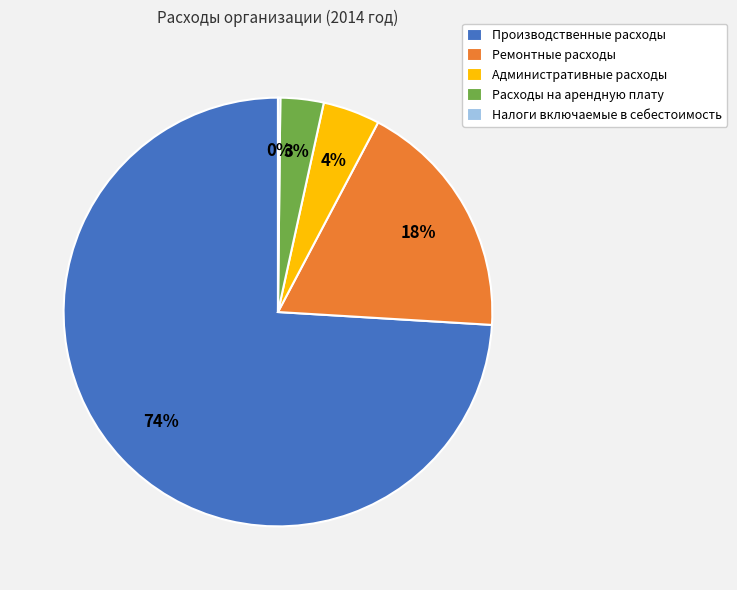

Do Производственные расходы and Расходы на арендную плату together represent more than half of the pie?

Yes